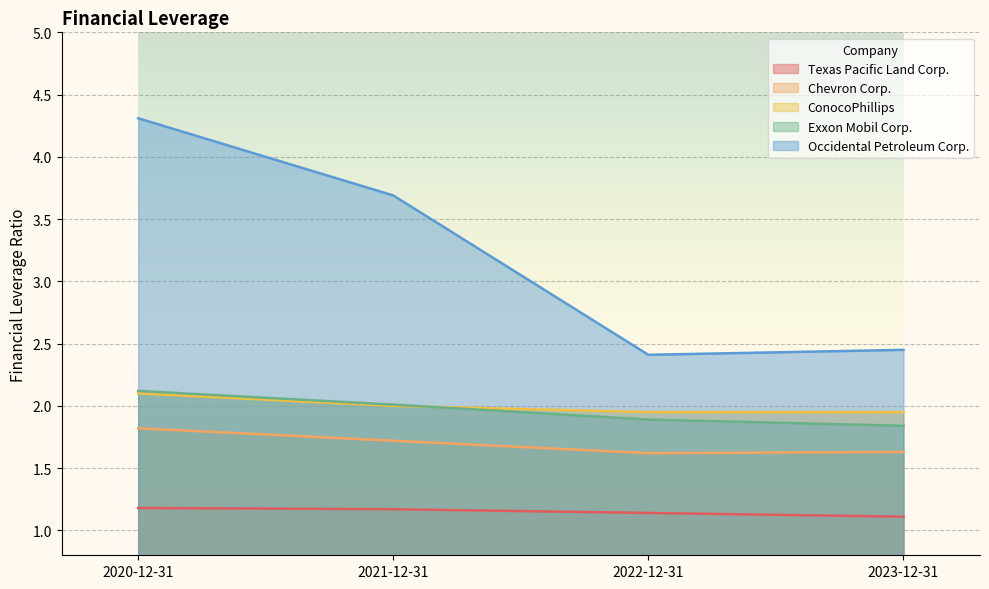

At 2022-12-31, list the series in order from largest to smallest.

Occidental Petroleum Corp., ConocoPhillips, Exxon Mobil Corp., Chevron Corp., Texas Pacific Land Corp.